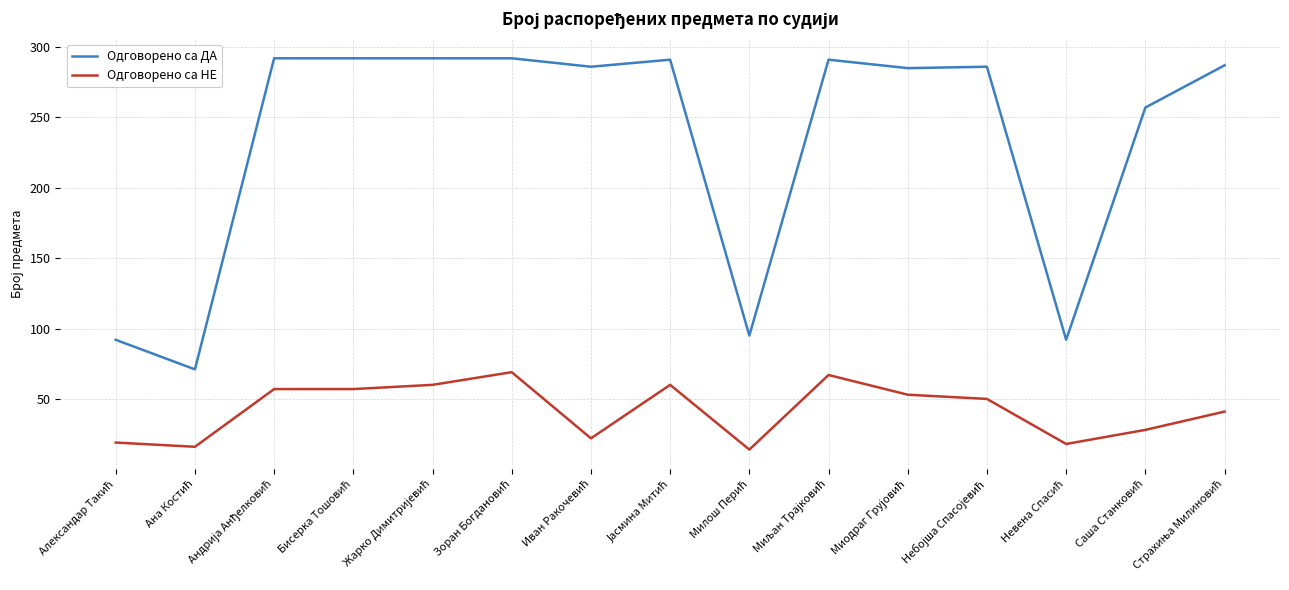

What is the lowest value of the Одговорено са ДА series?

71